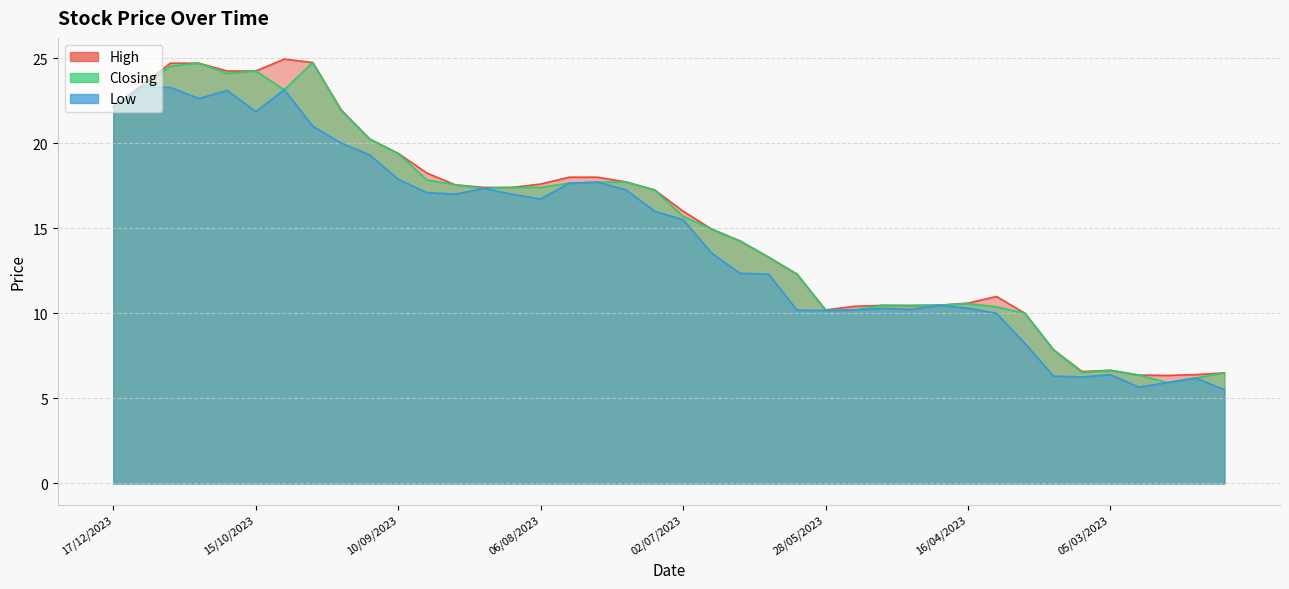

How many values in the High series are below 17?

20